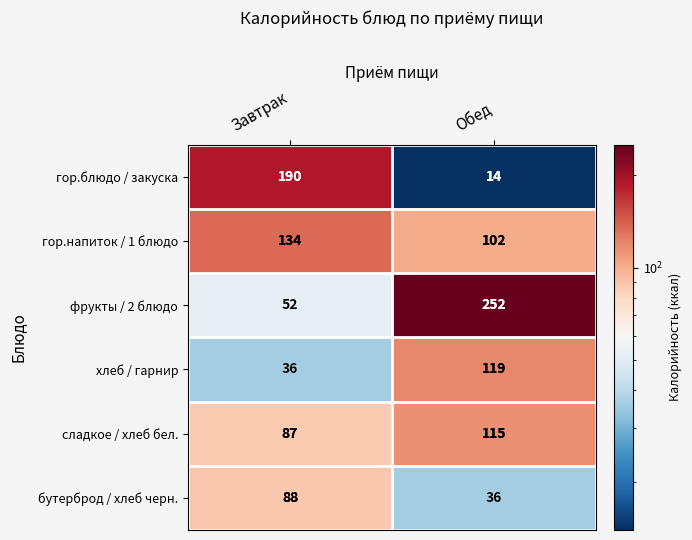

Reading left to right, transcribe all the data shown in this chart.

гор.блюдо / закуска: 190	14
гор.напиток / 1 блюдо: 134	102
фрукты / 2 блюдо: 52	252
хлеб / гарнир: 36	119
сладкое / хлеб бел.: 87	115
бутерброд / хлеб черн.: 88	36